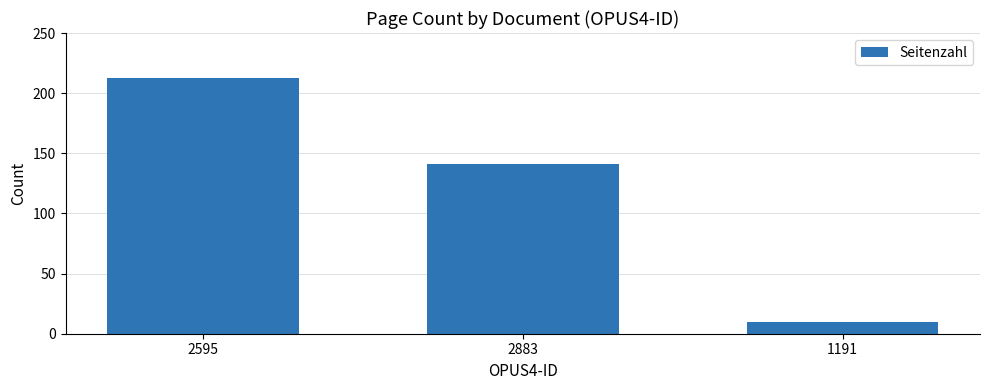

Approximately how many times larger is the value at 2595 compared to 2883?

1.5